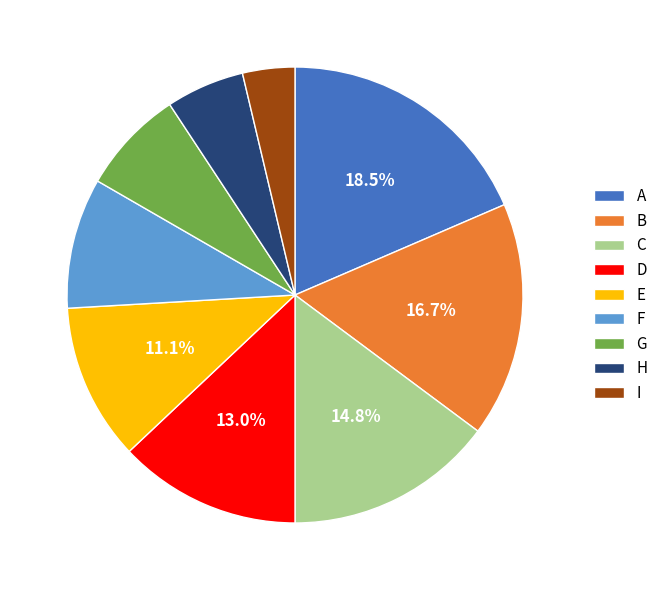

To the nearest percent, what portion does F represent?

9%